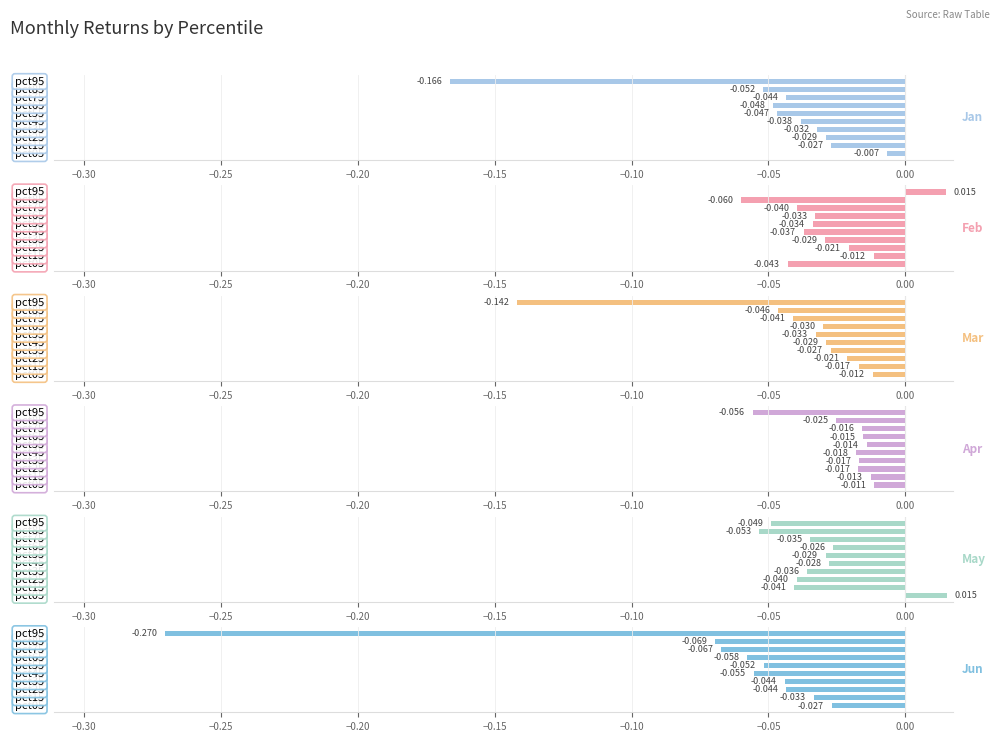

Reading right to left, transcribe all the data shown in this chart.

Jan: -0.2	-0.1	-0.0	-0.0	-0.0	-0.0	-0.0	-0.0	-0.0	-0.0
Feb: 0.0	-0.1	-0.0	-0.0	-0.0	-0.0	-0.0	-0.0	-0.0	-0.0
Mar: -0.1	-0.0	-0.0	-0.0	-0.0	-0.0	-0.0	-0.0	-0.0	-0.0
Apr: -0.1	-0.0	-0.0	-0.0	-0.0	-0.0	-0.0	-0.0	-0.0	-0.0
May: -0.0	-0.1	-0.0	-0.0	-0.0	-0.0	-0.0	-0.0	-0.0	0.0
Jun: -0.3	-0.1	-0.1	-0.1	-0.1	-0.1	-0.0	-0.0	-0.0	-0.0